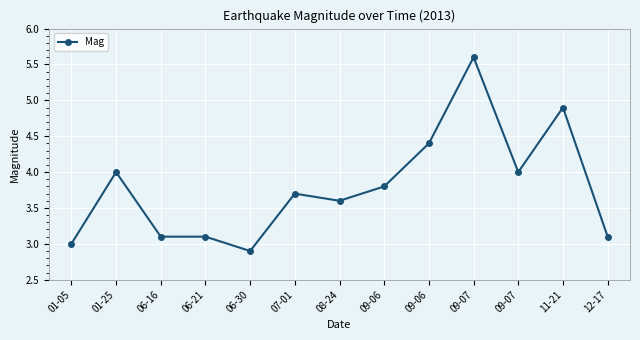

Reading left to right, what are all the values shown in this chart?

3.0	4.0	3.1	3.1	2.9	3.7	3.6	3.8	4.4	5.6	4.0	4.9	3.1